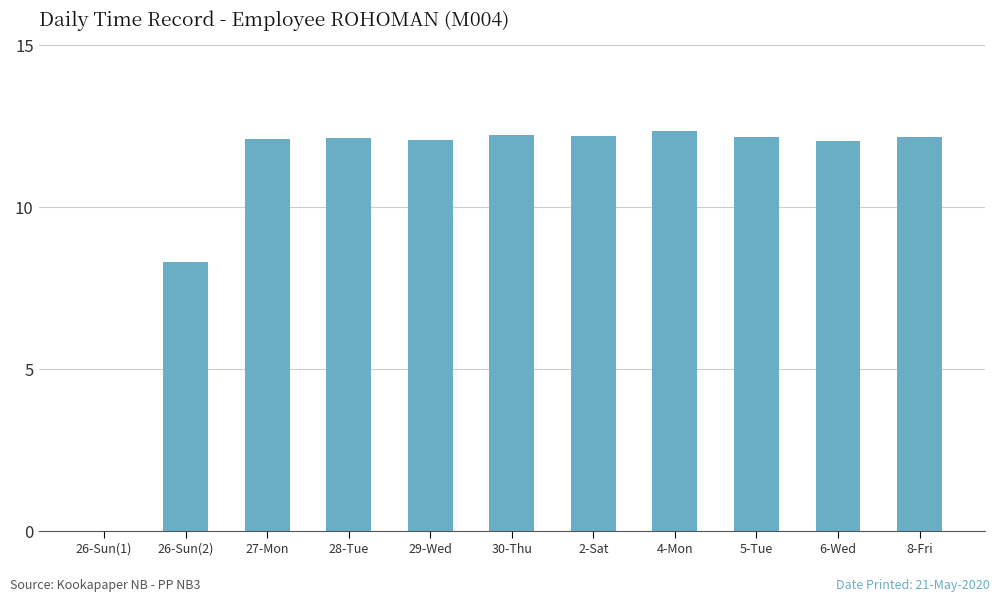

How many positive values are there?

10